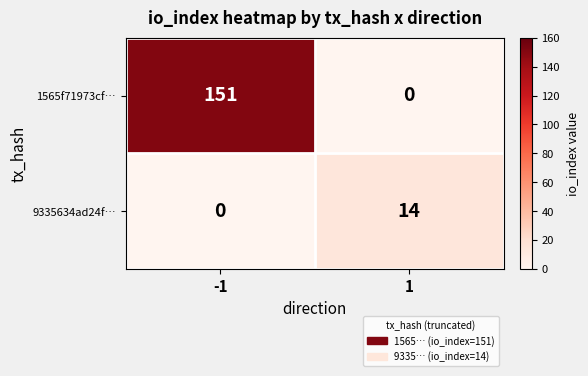

What is the total value across all series at -1?

151